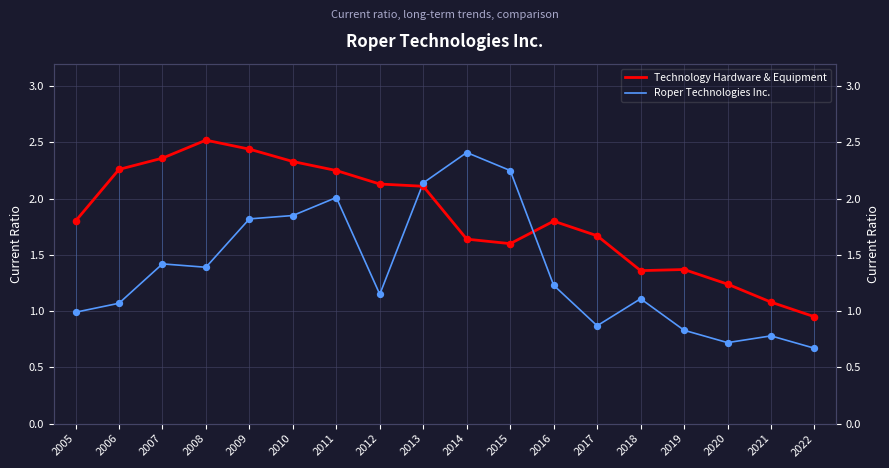

What are all the series names shown in the legend?

Technology Hardware & Equipment, Roper Technologies Inc.